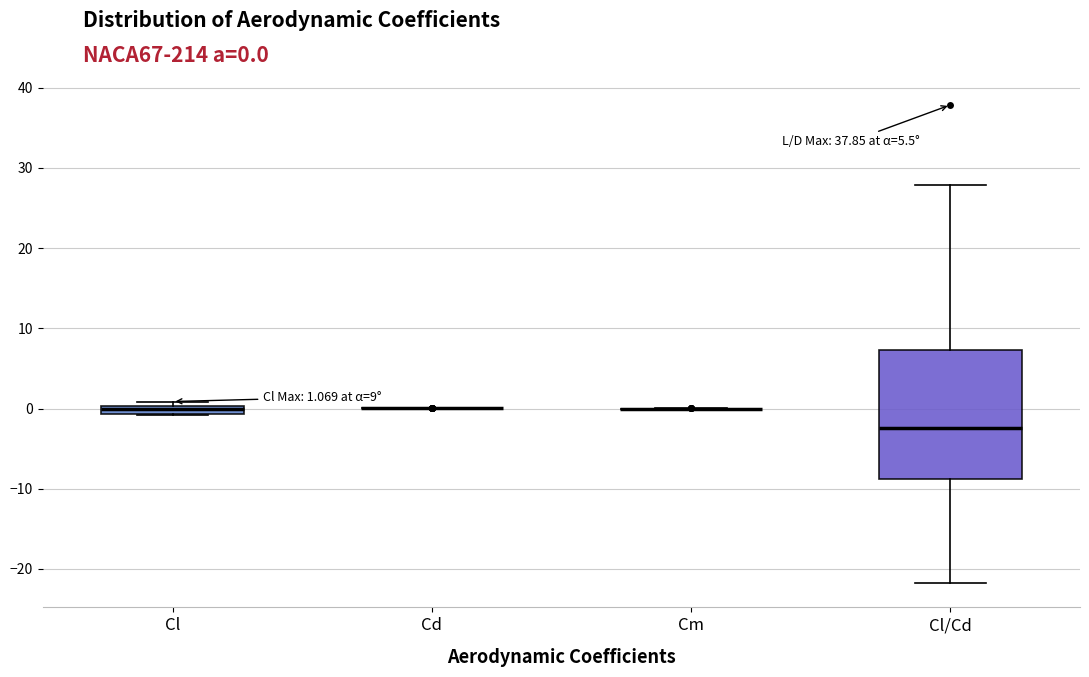

Comparing the boxes themselves (not the whiskers), which one is the tallest?

Cl/Cd